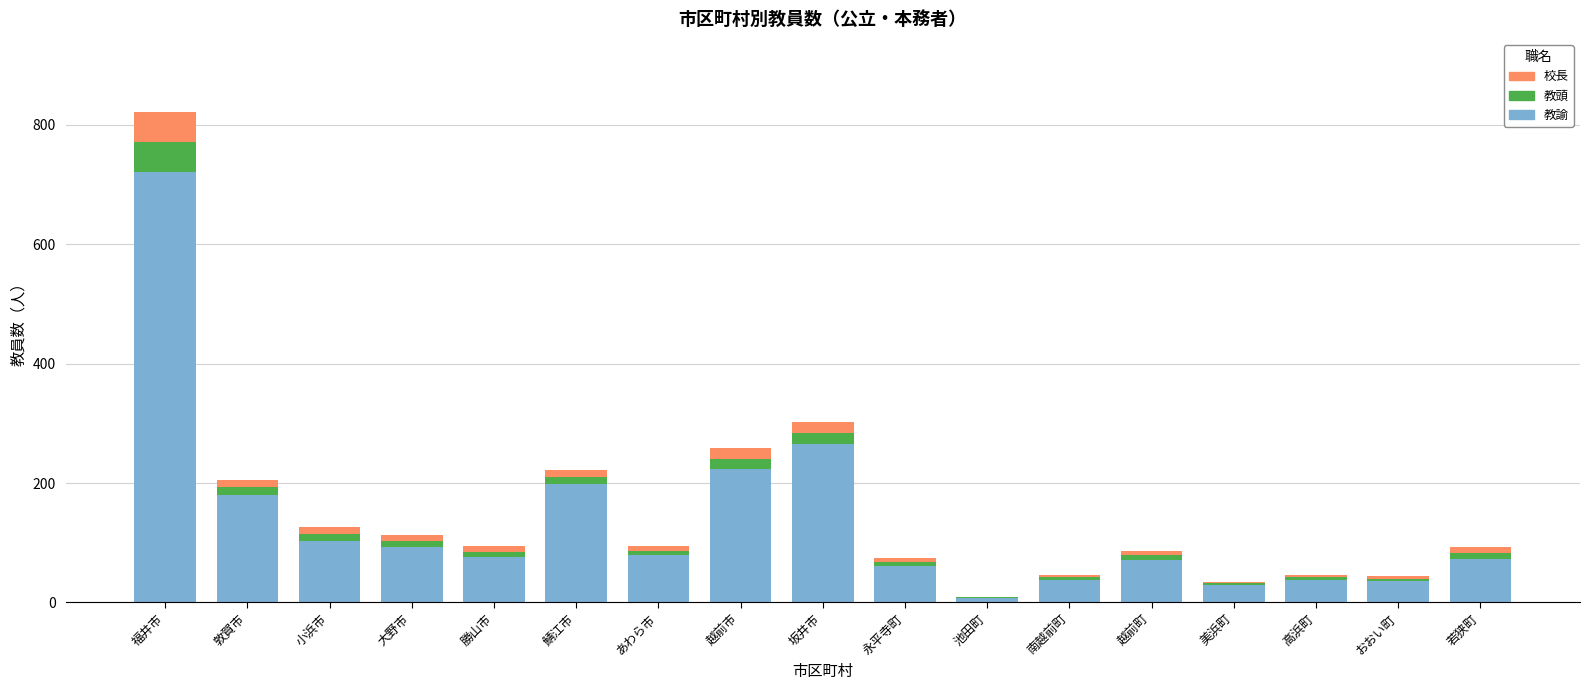

At which category is the sum across all series the highest?

福井市